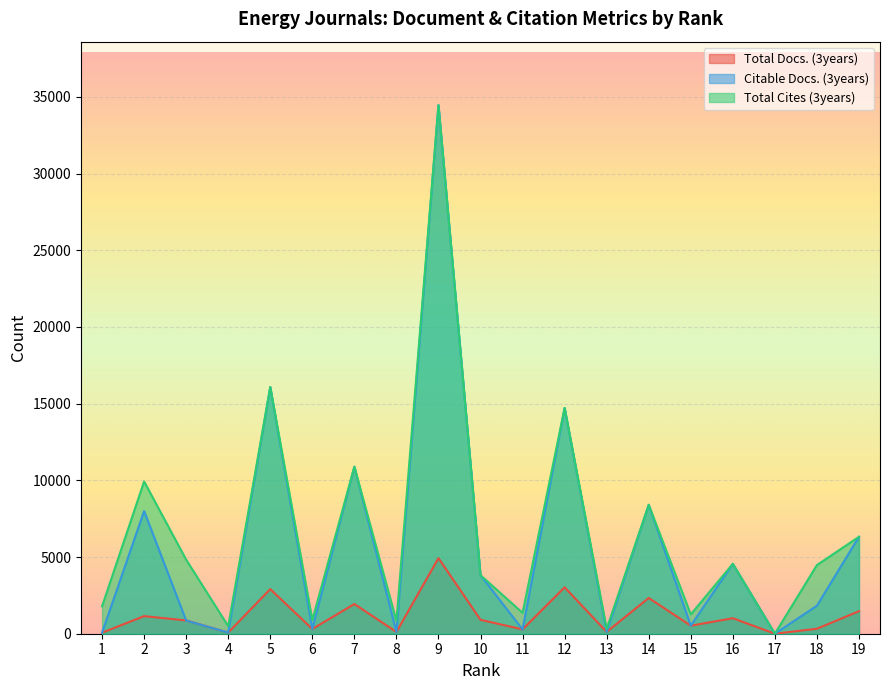

Rank the series at 1 from highest to lowest value.

Total Cites (3years), Total Docs. (3years), Citable Docs. (3years)